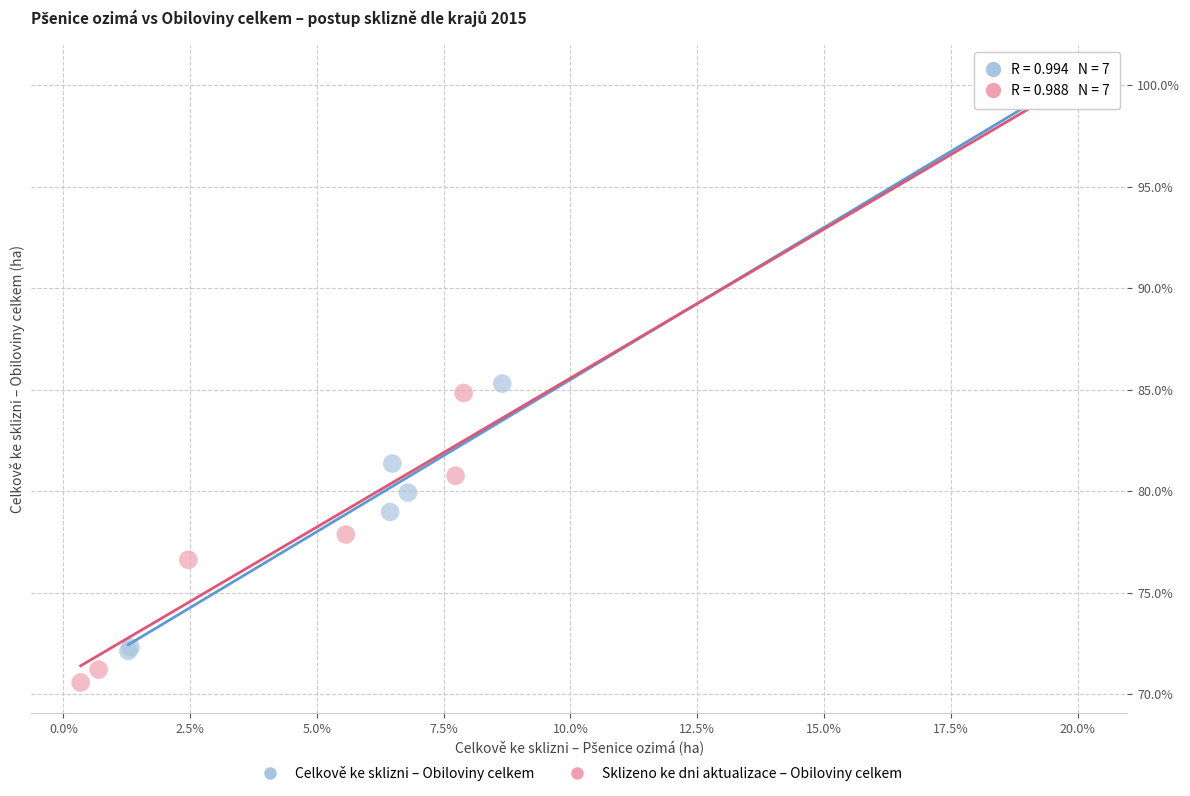

Which series has the widest spread of Y values?

Sklizeno ke dni aktualizace – Obiloviny celkem